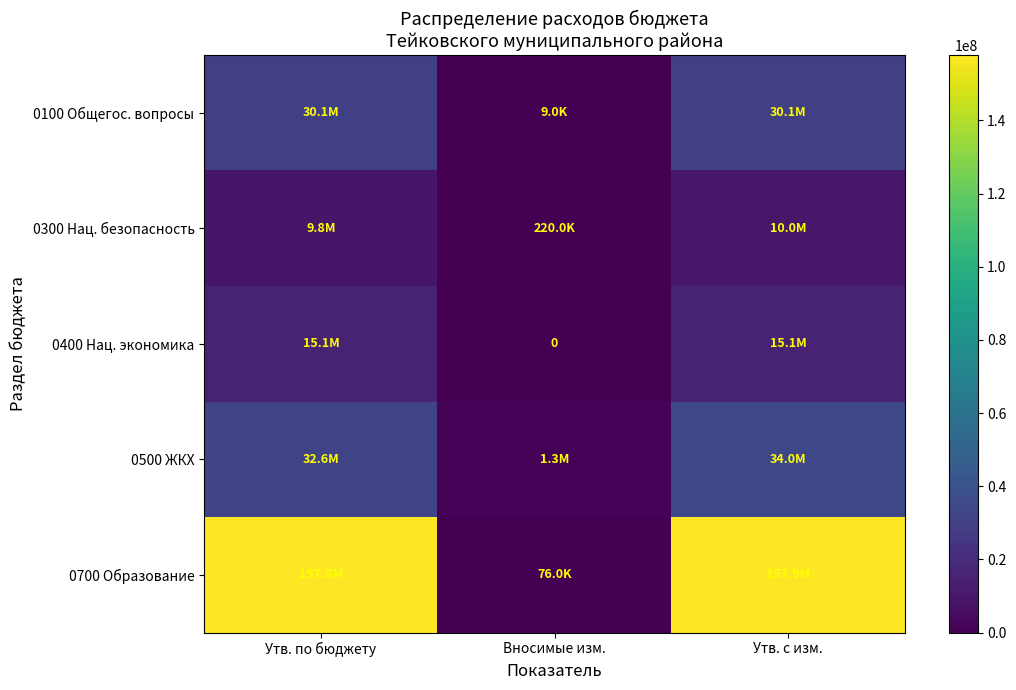

Which series has the largest range (max minus min)?

0700 Образование